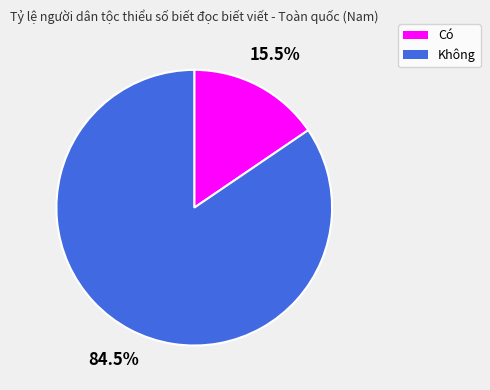

Rank the categories by value from lowest to highest.

Có, Không